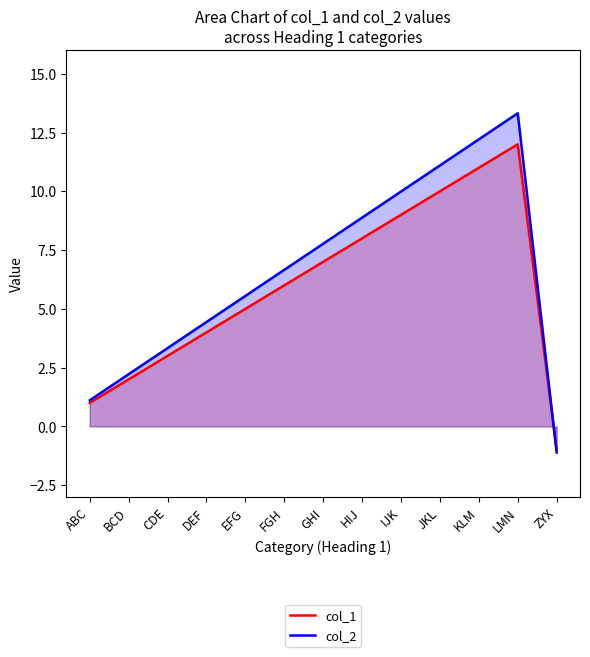

Which category has the highest value in the col_2 series?

LMN